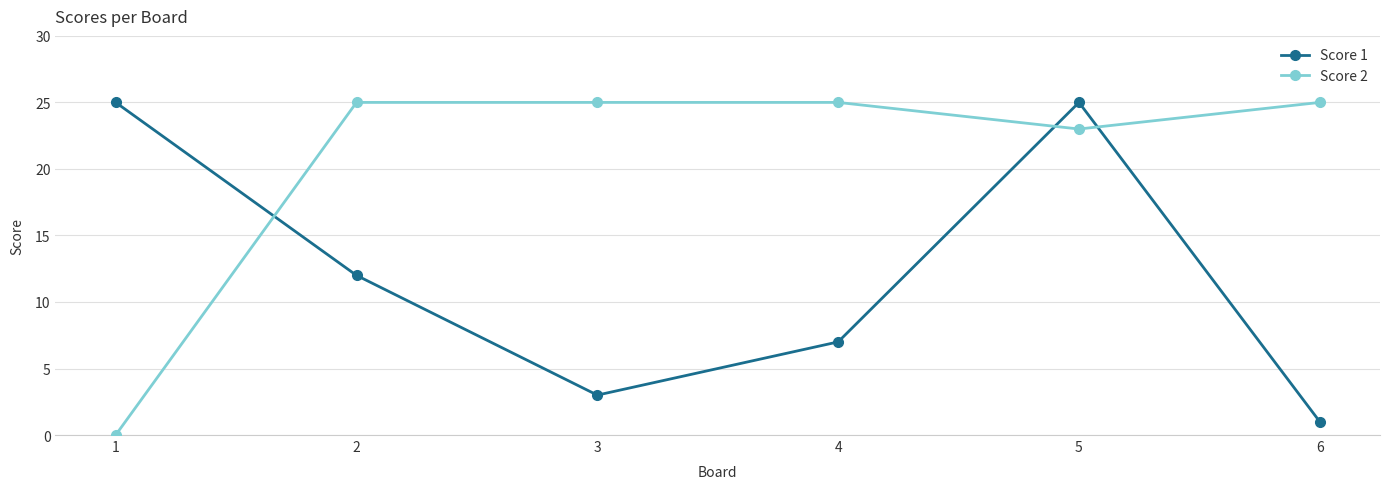

What is the minimum value for Score 1?

1